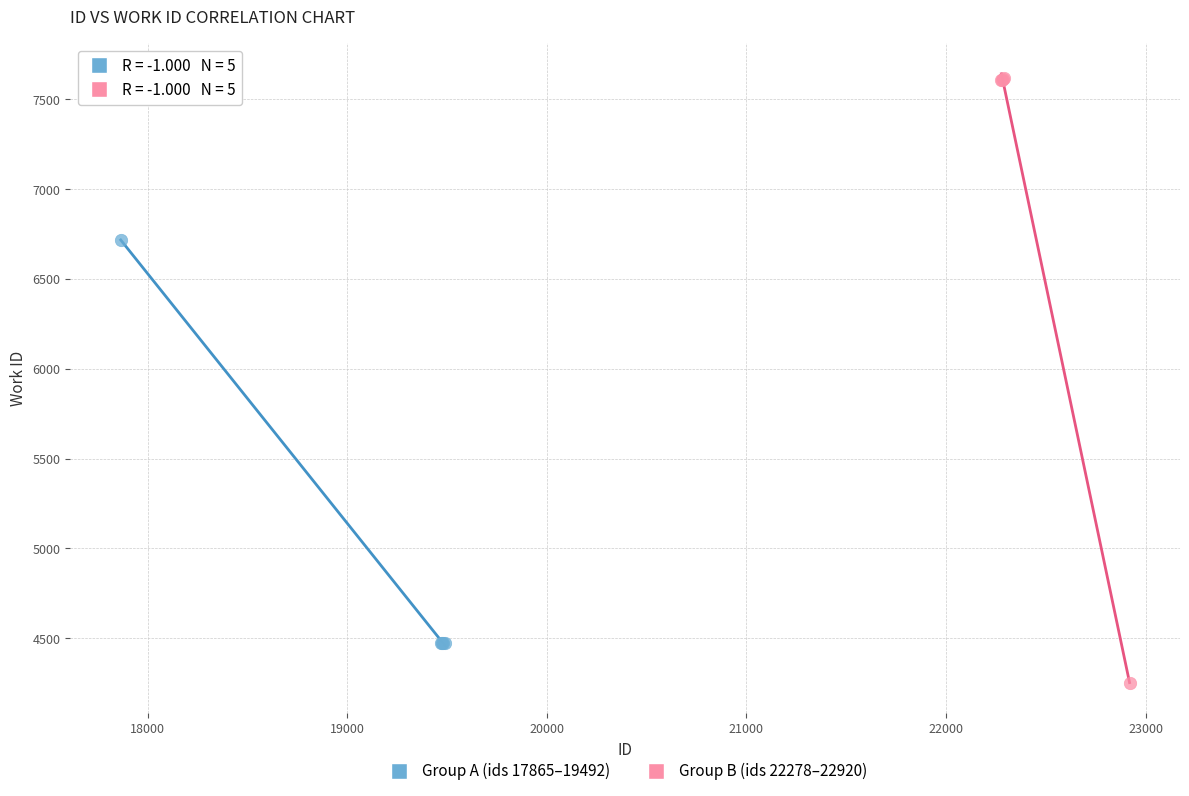

Which series has the widest spread of Y values?

Group B (ids 22278–22920)